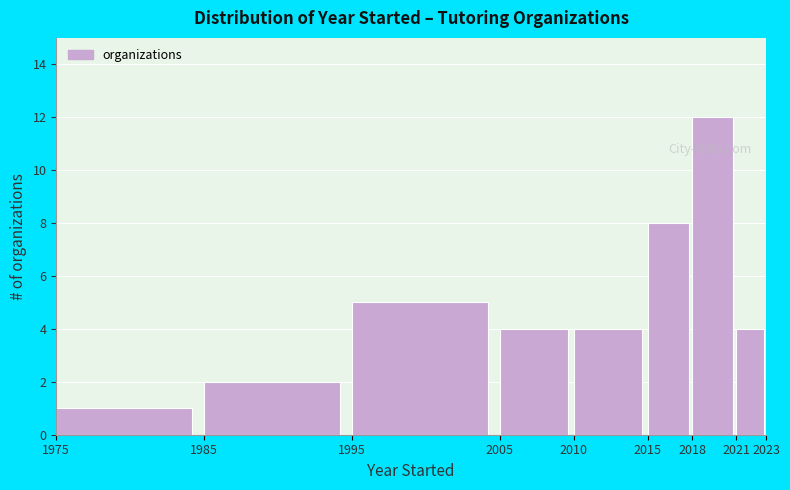

How tall is the bar that spans 2015 to 2018 on the x-axis? The values are not printed on the chart, so give them approximately, as read against the axis.

8